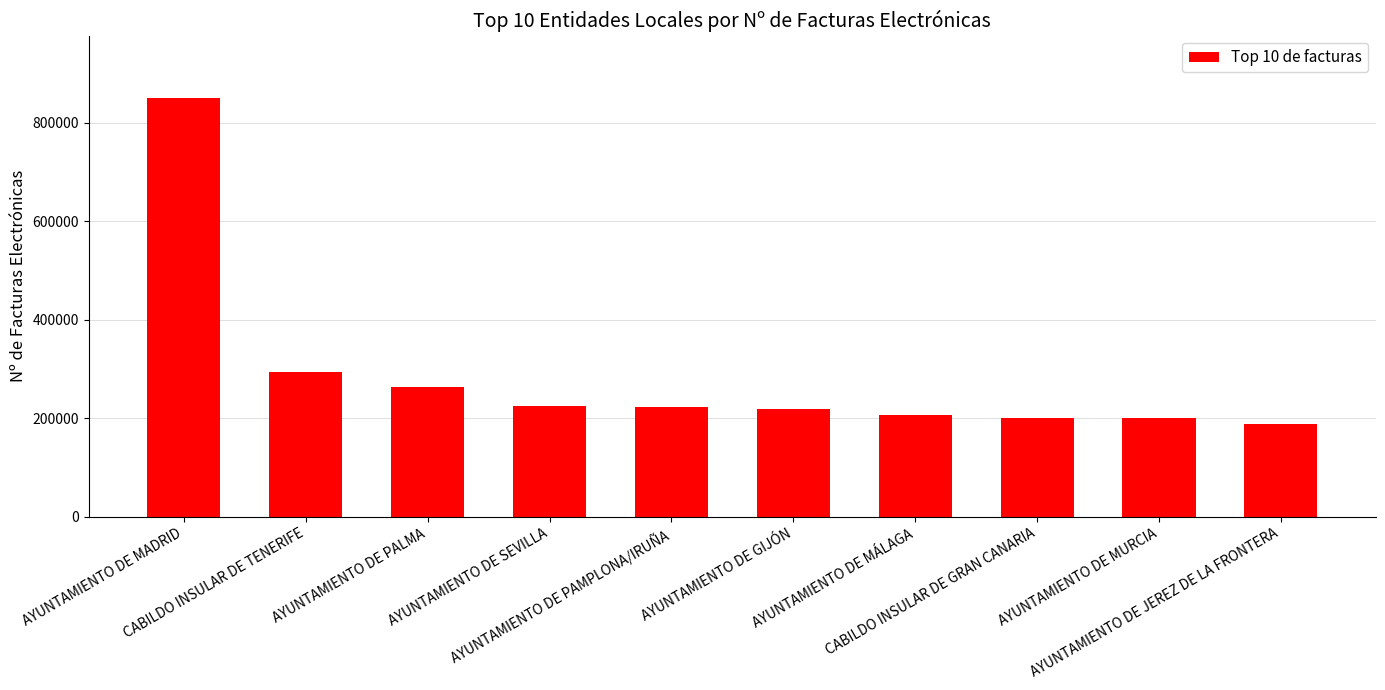

What is the ratio of the value at CABILDO INSULAR DE TENERIFE to the value at AYUNTAMIENTO DE GIJÓN?

1.4